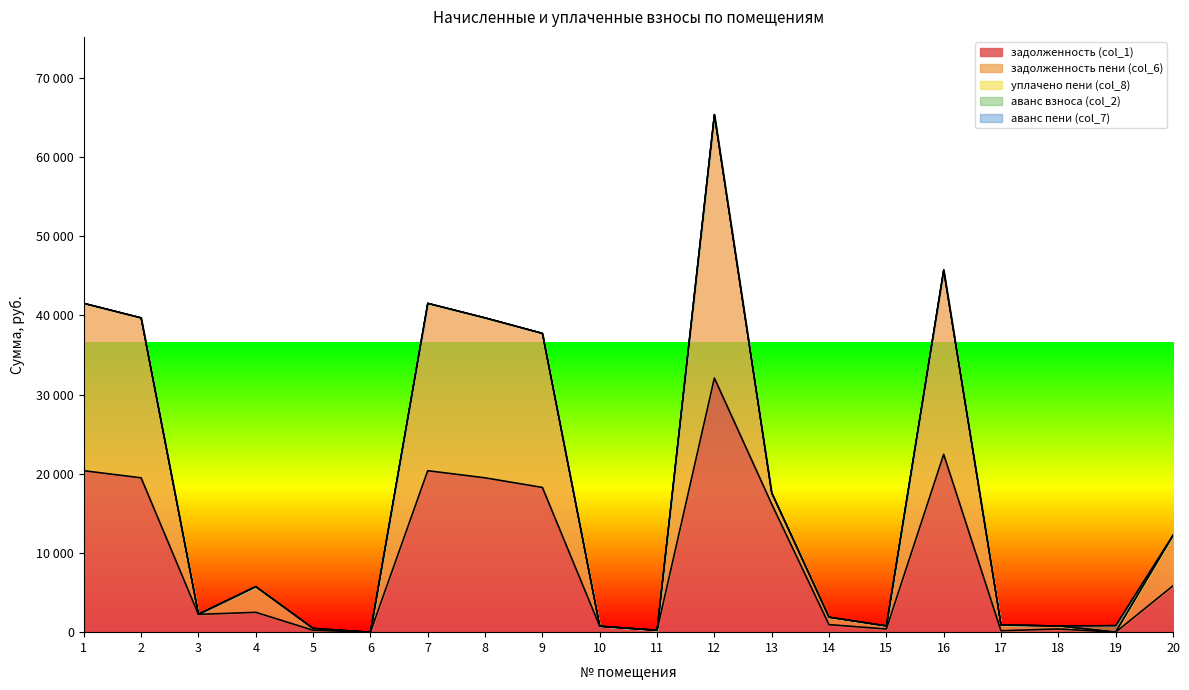

How many times do уплачено пени (col_8) and аванс взноса (col_2) cross each other?

2